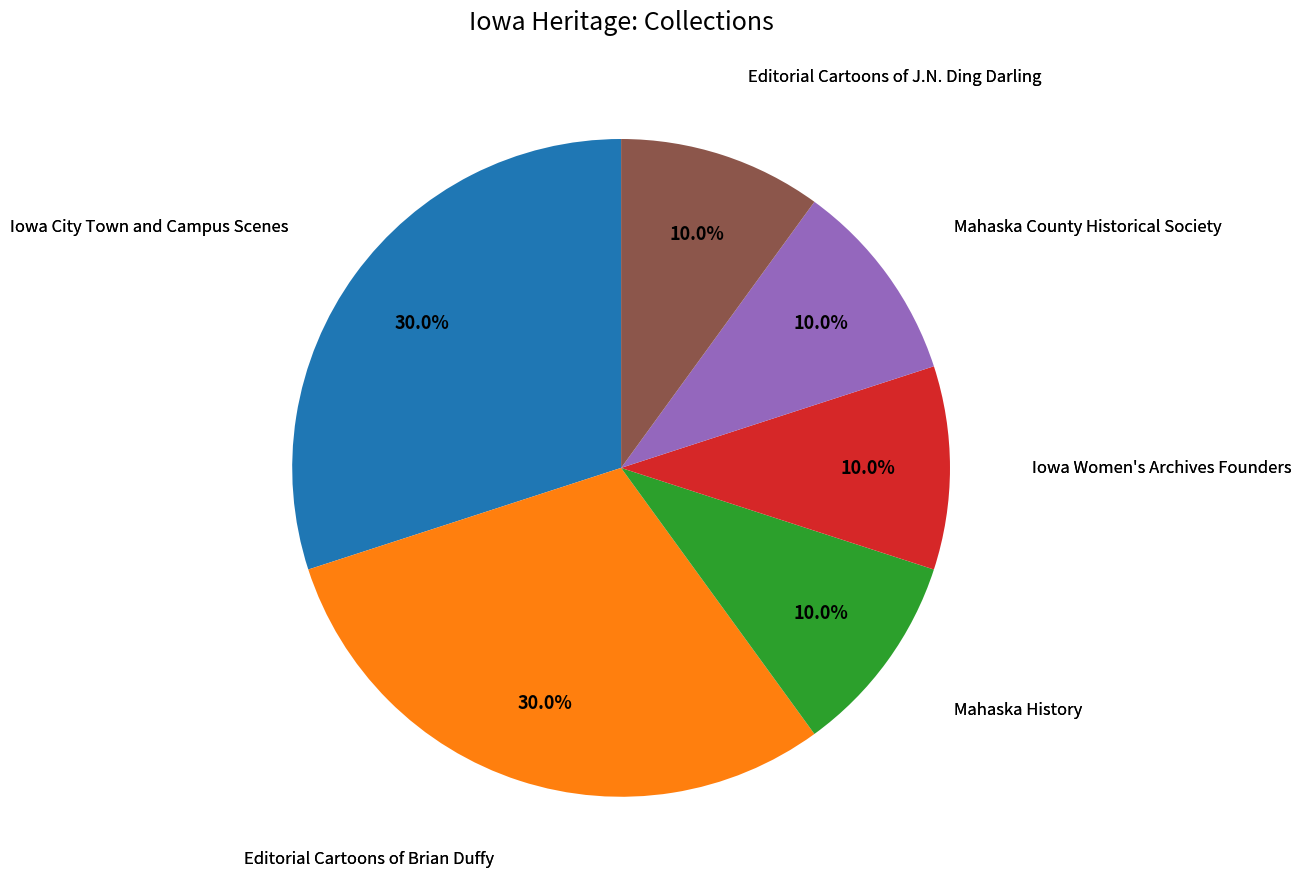

Which has a higher value, Mahaska History or Editorial Cartoons of Brian Duffy?

Editorial Cartoons of Brian Duffy